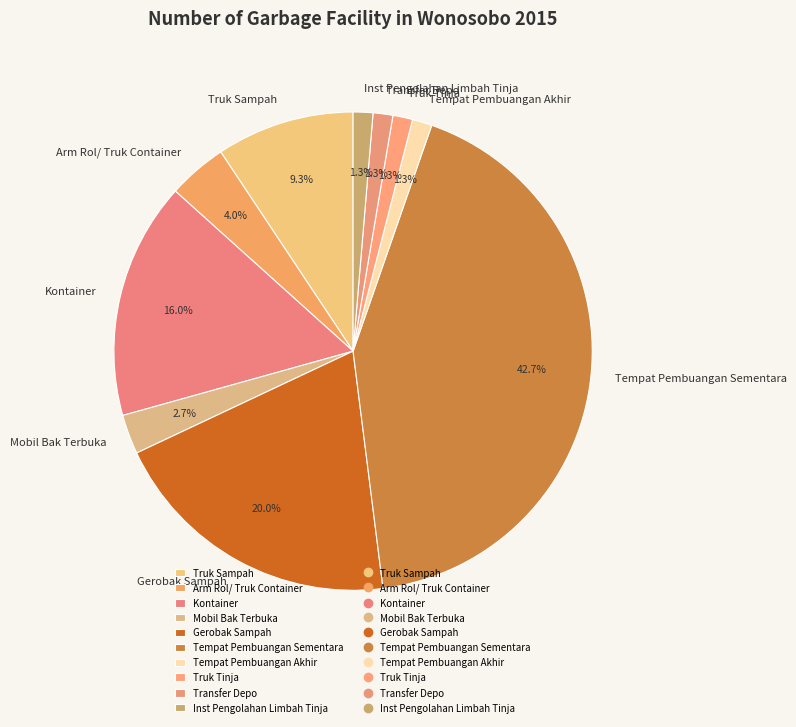

To the nearest percent, what is the difference between the Truk Sampah and Mobil Bak Terbuka slice percentages?

7%